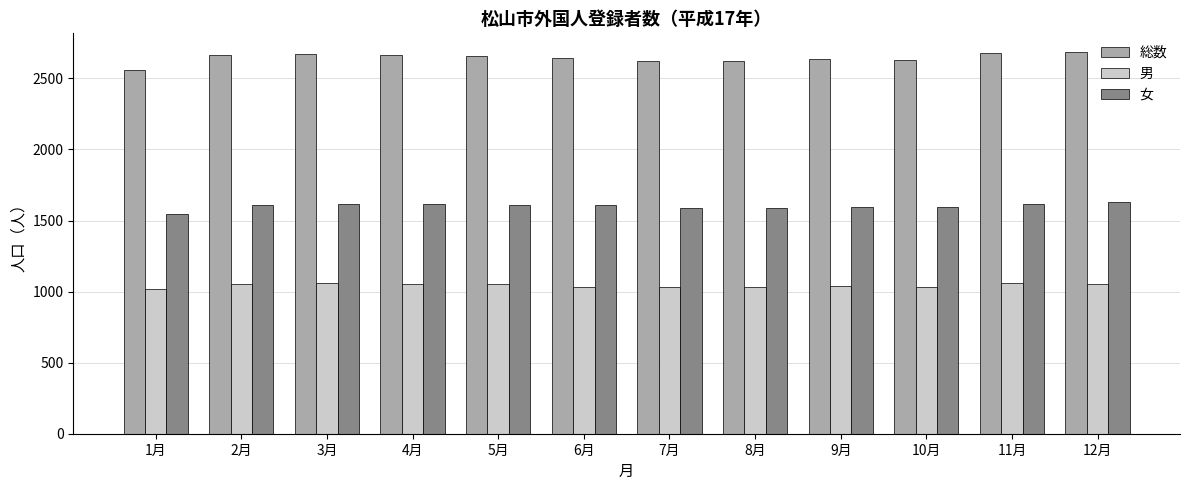

What is the average value of the 総数 series?

2644